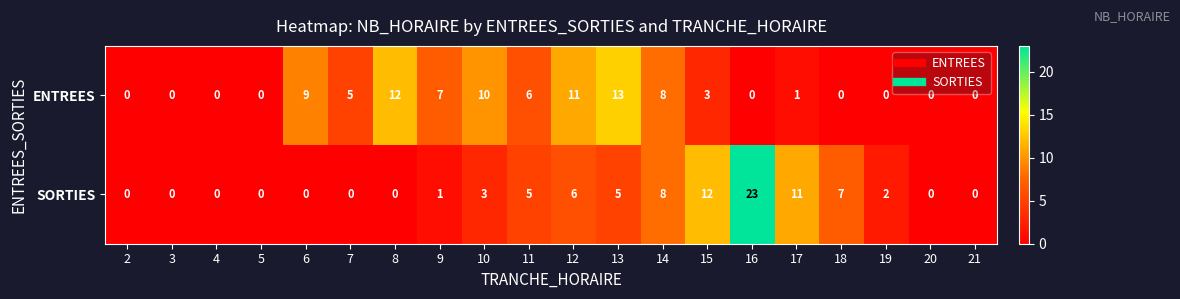

Which series has the widest spread of values?

SORTIES